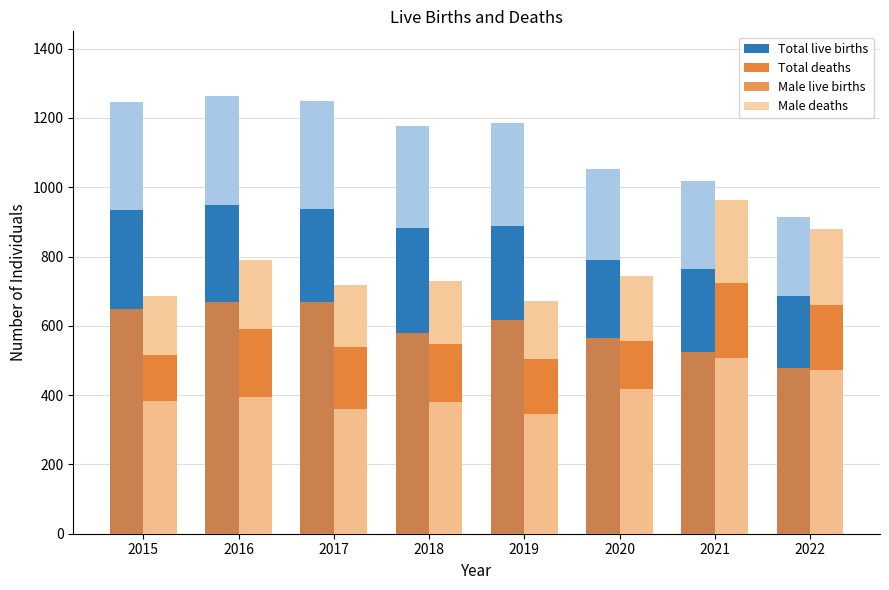

Which series has the largest range (max minus min)?

Total live births